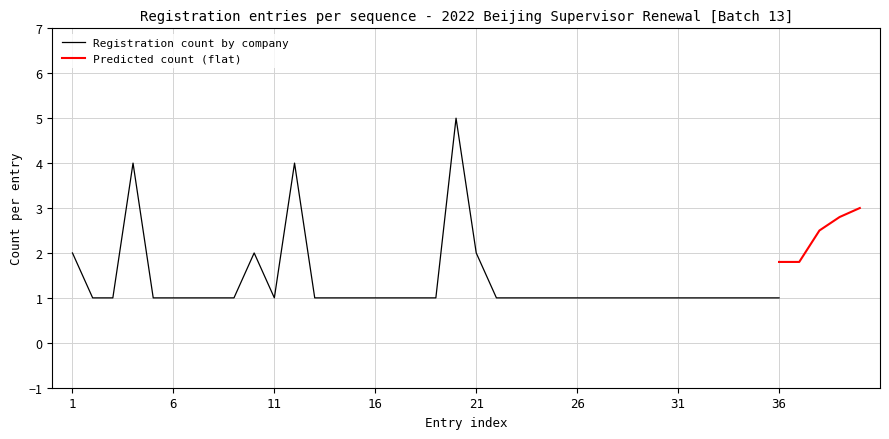

True or false: Registration count by company has a value of 1 at 11.

True